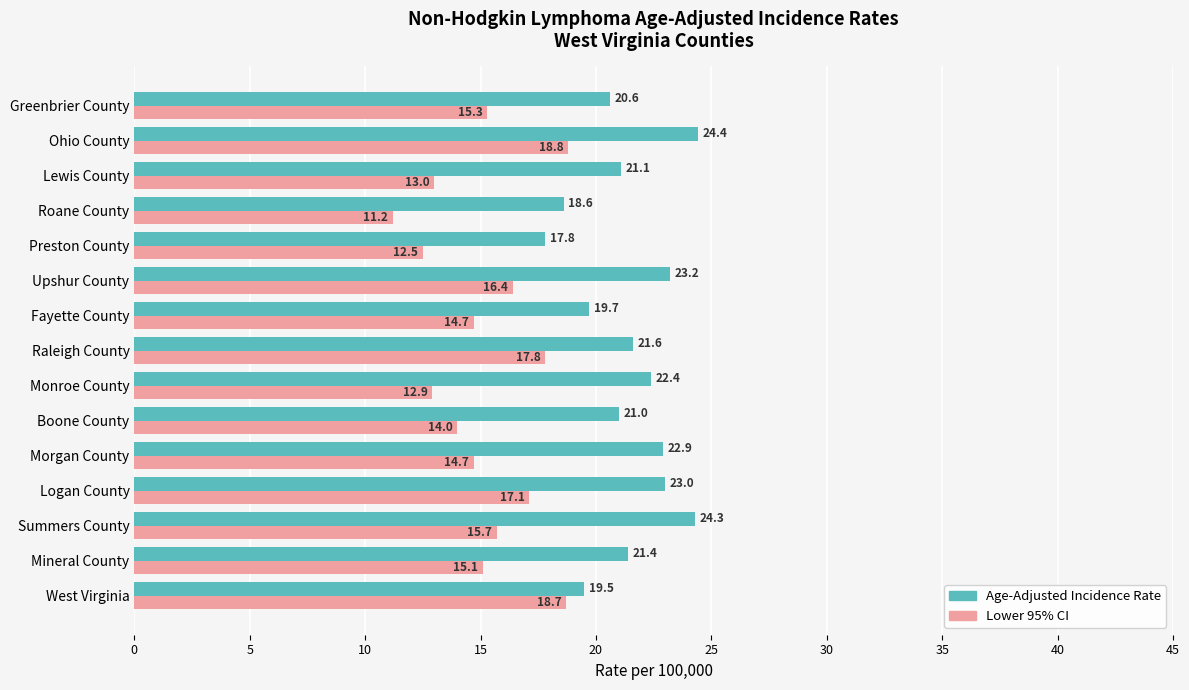

What is the total value across all series at Raleigh County?

39.4